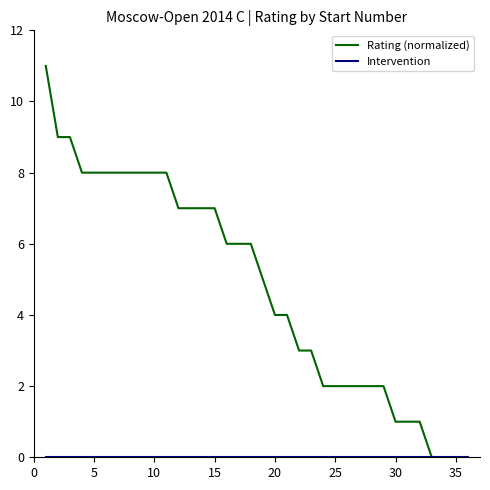

Which series has the widest spread of values?

Rating (normalized)